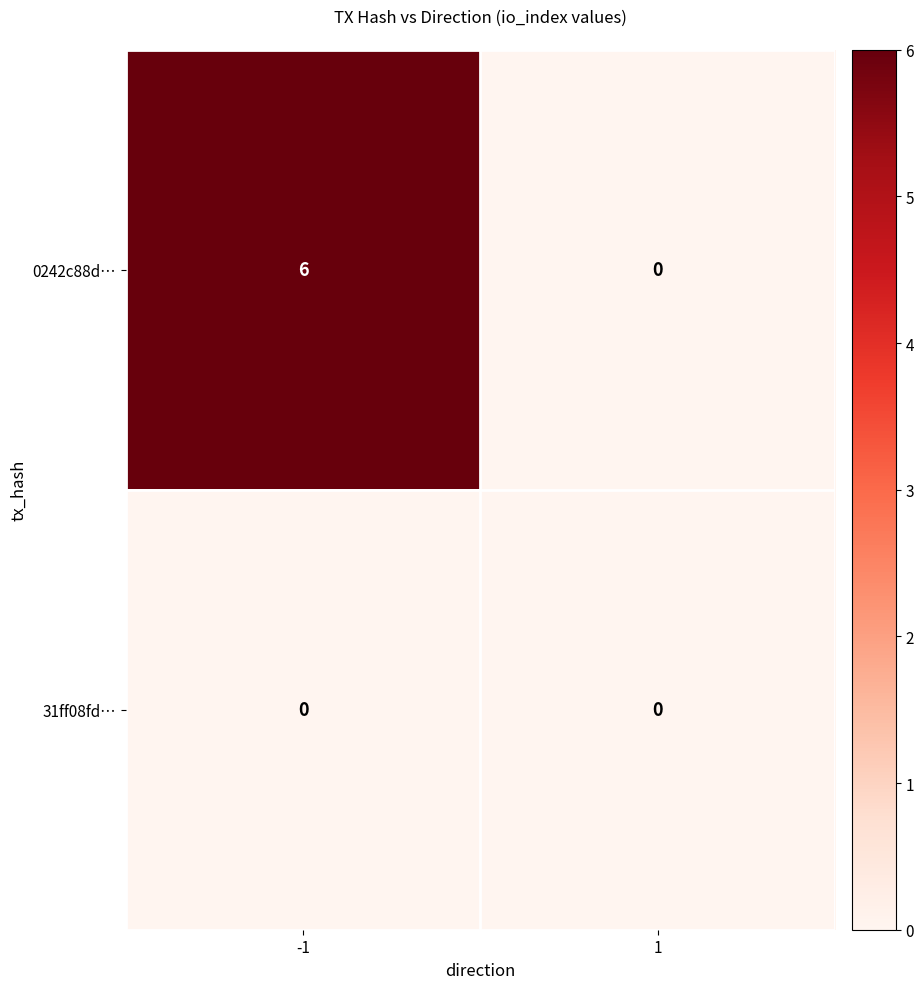

What is the maximum value shown in the chart?

6